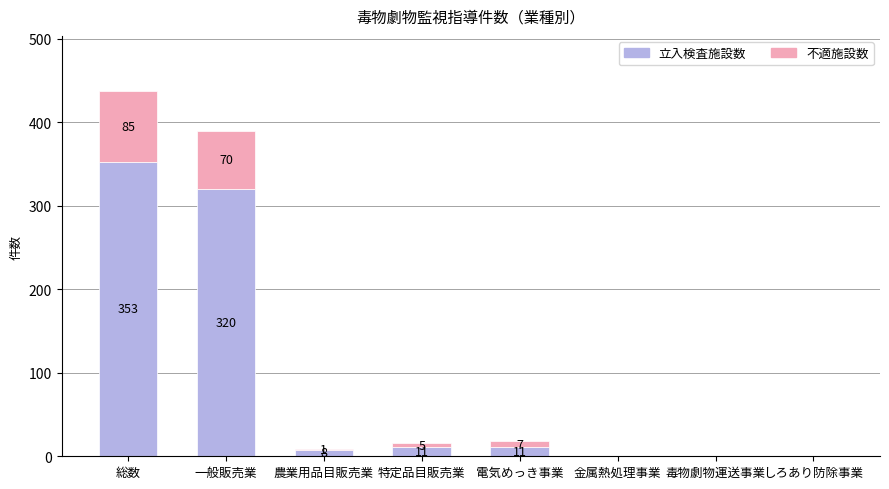

What is the sum of the 立入検査施設数 values at 一般販売業 and 金属熱処理事業?

320